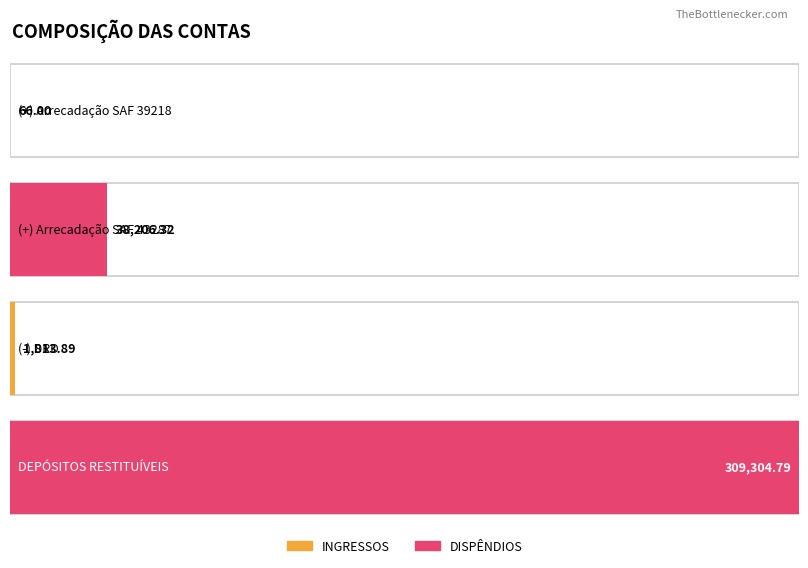

What is the maximum value shown in the chart?

309304.8